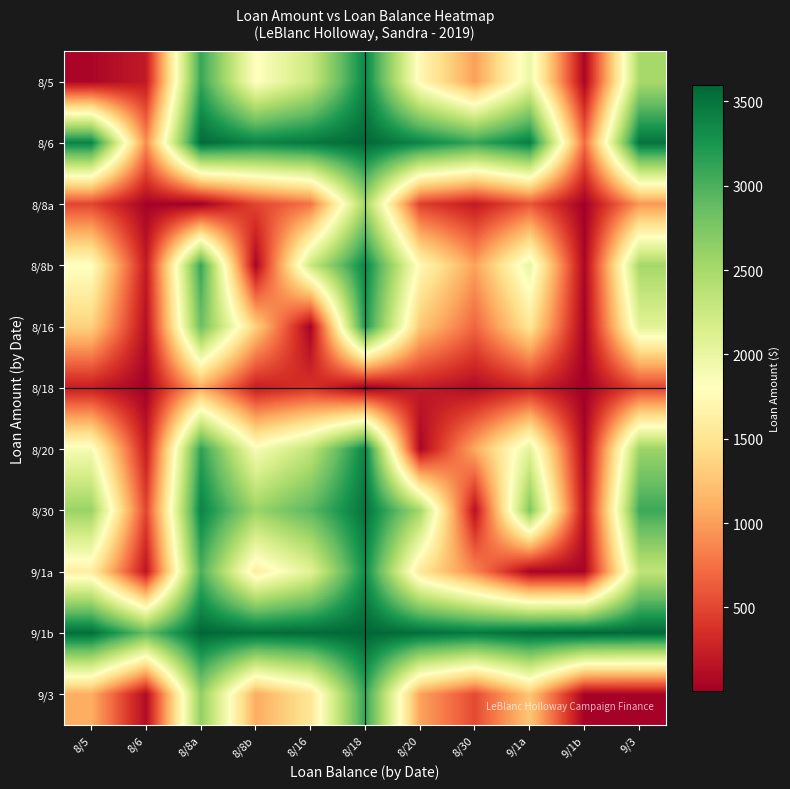

Reading left to right, what are all the values shown in this chart?

8/5: 8/5=55.0	8/6=207.2	8/8a=3104.8	8/8b=1784.7	8/16=2254.0	8/18=3368.5	8/20=1719.5	8/30=1008.9	9/1a=1988.2	9/1b=54.2	9/3=2505.4
8/6: 8/5=3391.0	8/6=900.0	8/8a=3563.6	8/8b=3387.8	8/16=3471.7	8/18=3583.3	8/20=3373.0	8/30=3110.4	9/1a=3428.5	9/1b=719.9	9/3=3504.8
8/8a: 8/5=493.4	8/6=34.6	8/8a=8.7	8/8b=486.6	8/16=757.1	8/18=2517.9	8/20=456.9	8/30=209.8	9/1a=590.2	9/1b=8.7	9/3=960.8
8/8b: 8/5=1813.5	8/6=210.4	8/8a=3111.6	8/8b=55.9	8/16=2267.5	8/18=3372.0	8/20=1734.0	8/30=1020.6	9/1a=2002.4	9/1b=55.0	9/3=2517.6
8/16: 8/5=1344.2	8/6=126.5	8/8a=2841.1	8/8b=1330.7	8/16=32.8	8/18=3229.0	8/20=1270.5	8/30=678.5	9/1a=1526.0	9/1b=32.5	9/3=2078.2
8/18: 8/5=229.7	8/6=14.9	8/8a=1080.3	8/8b=226.2	8/16=369.2	8/18=3.8	8/20=211.4	8/30=93.1	9/1a=279.4	9/1b=3.7	9/3=486.4
8/20: 8/5=1878.7	8/6=225.2	8/8a=3141.3	8/8b=1864.3	8/16=2327.7	8/18=3386.8	8/20=60.1	8/30=1074.4	9/1a=2066.5	9/1b=59.1	9/3=2571.6
8/30: 8/5=2589.3	8/6=487.8	8/8a=3388.4	8/8b=2577.6	8/16=2919.7	8/18=3505.1	8/20=2523.8	8/30=141.2	9/1a=2735.1	9/1b=135.8	9/3=3075.5
9/1a: 8/5=1610.0	8/6=169.7	8/8a=3008.0	8/8b=1595.8	8/16=2072.2	8/18=3318.8	8/20=1531.7	8/30=863.1	9/1a=44.5	9/1b=44.0	9/3=2338.6
9/1b: 8/5=3544.0	8/6=2878.3	8/8a=3589.5	8/8b=3543.2	8/16=3565.7	8/18=3594.5	8/20=3539.1	8/30=3462.4	9/1a=3554.2	9/1b=3598.2	9/3=3574.4
9/3: 8/5=1092.8	8/6=93.4	8/8a=2637.4	8/8b=1080.6	8/16=1520.0	8/18=3111.8	8/20=1026.7	8/30=522.7	9/1a=1259.6	9/1b=23.8	9/3=24.0